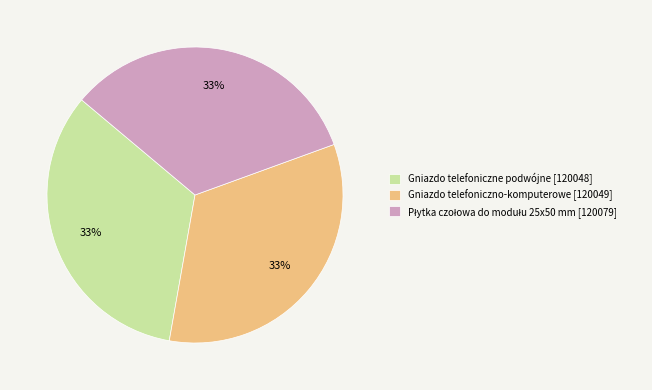

The Gniazdo telefoniczne podwójne slice represents 33% of the pie. True or false?

True